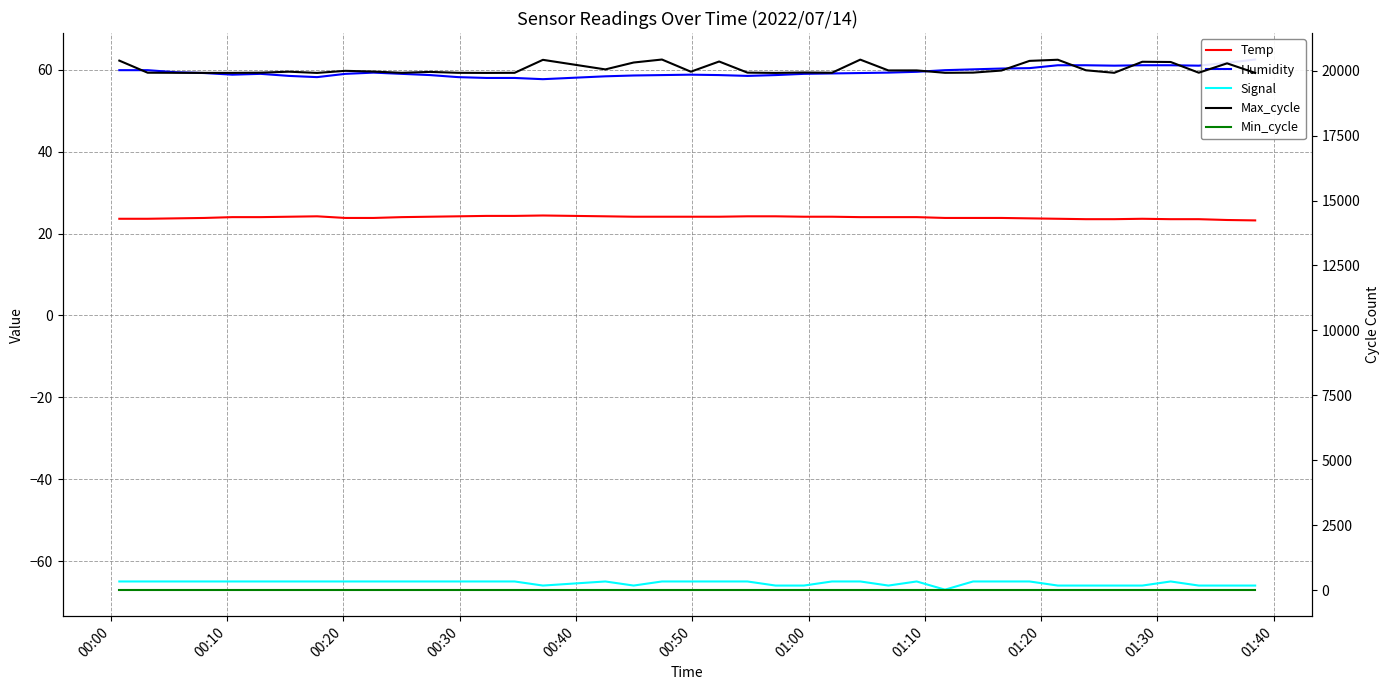

Is the value of Max_cycle at 25 greater than the value of Temp at 31?

Yes